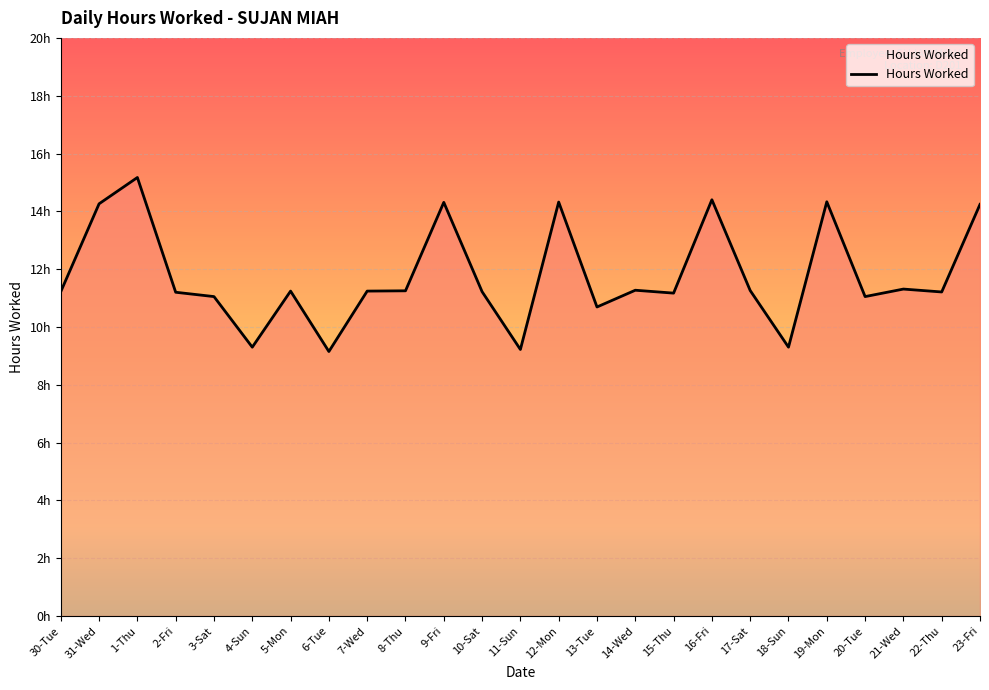

Is this an area chart (filled region under the line)?

Yes